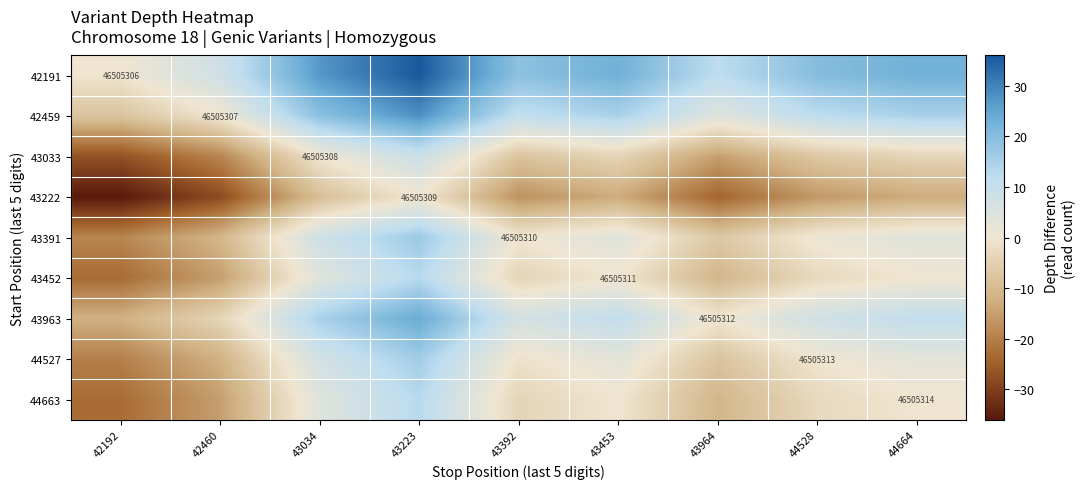

Is it true that 43963 equals 46505312 at 43964?

True